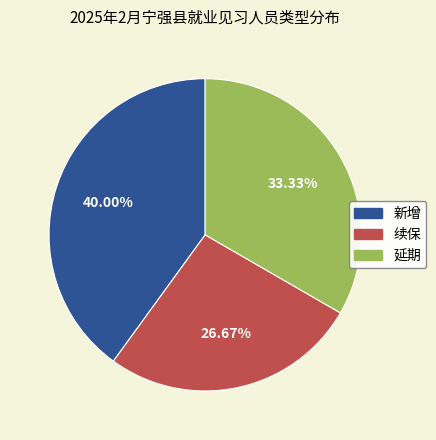

What is the ratio of the value at 新增 to the value at 续保?

1.5